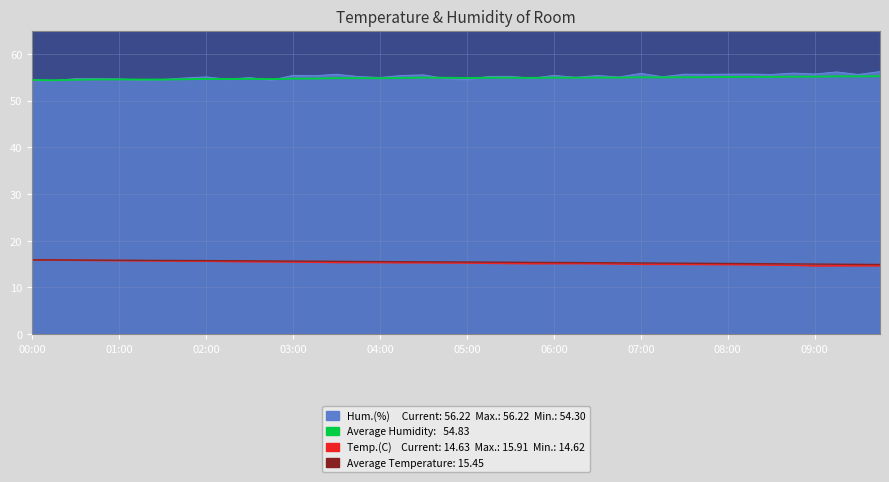

What is the greatest value displayed?

56.2